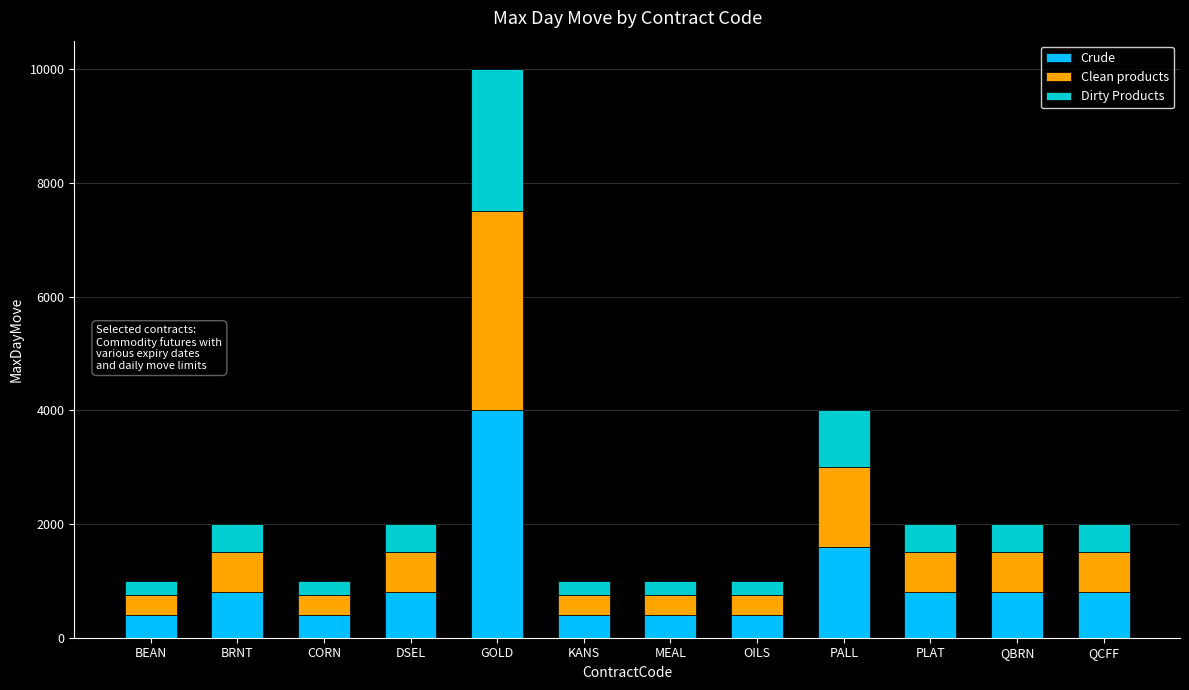

Which category has the highest value in the Crude series?

GOLD